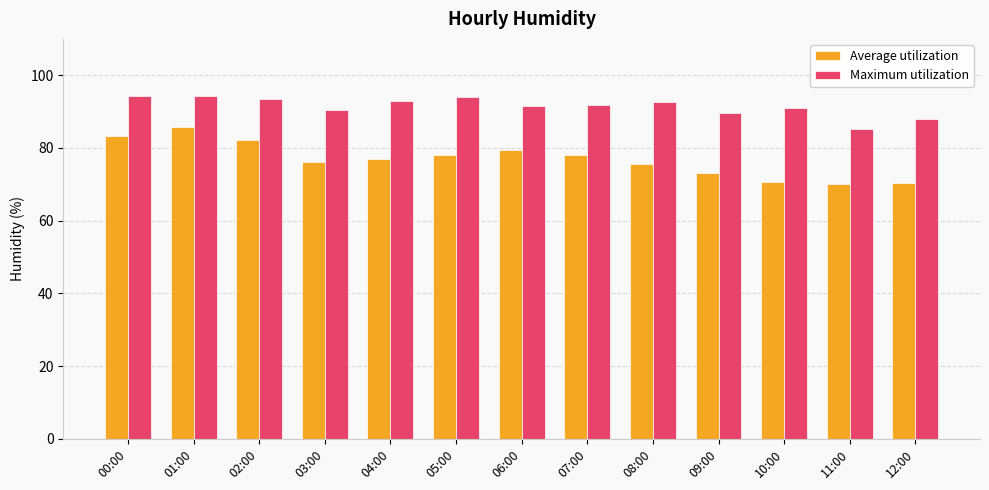

What is the spread (max minus min) of values at 10:00?

20.4